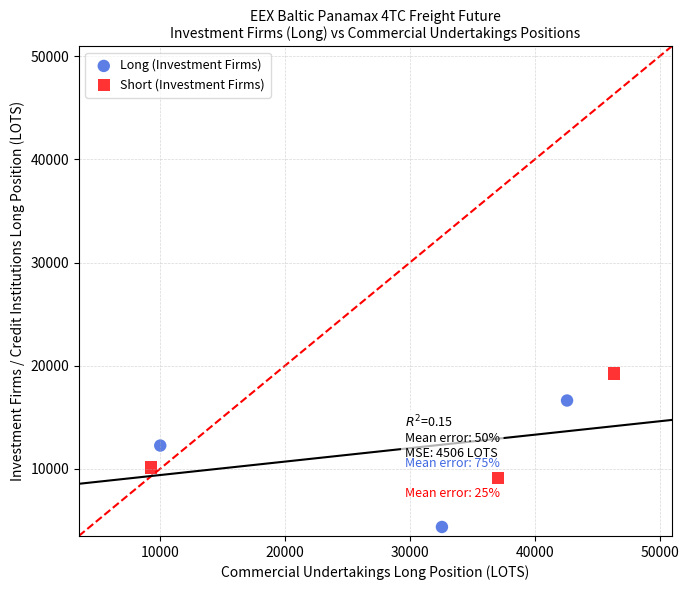

Which series reaches the minimum Y coordinate?

Long (Investment Firms)